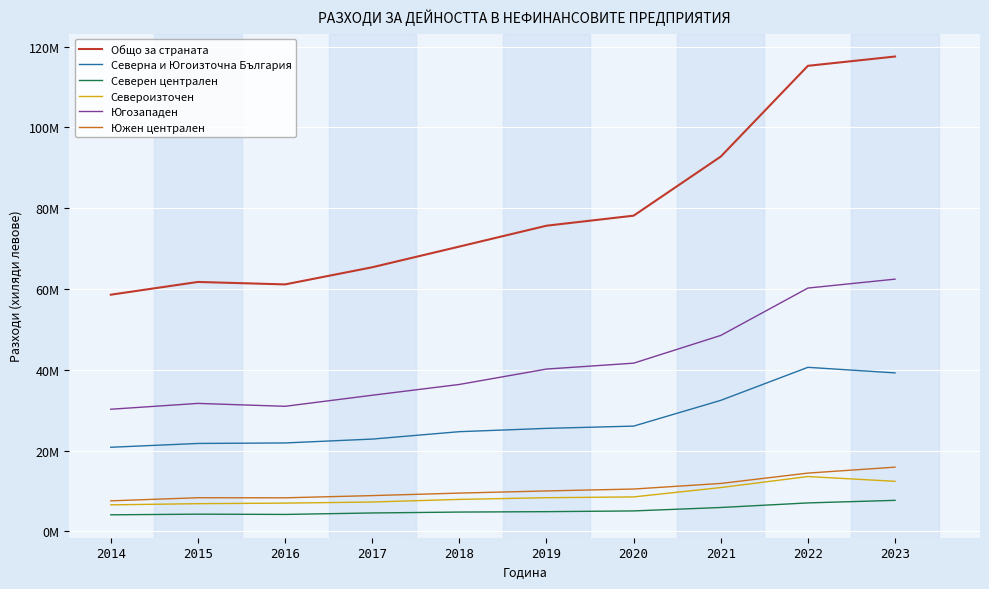

In Общо за страната, how many points are lower than both neighbors (excluding endpoints)?

1